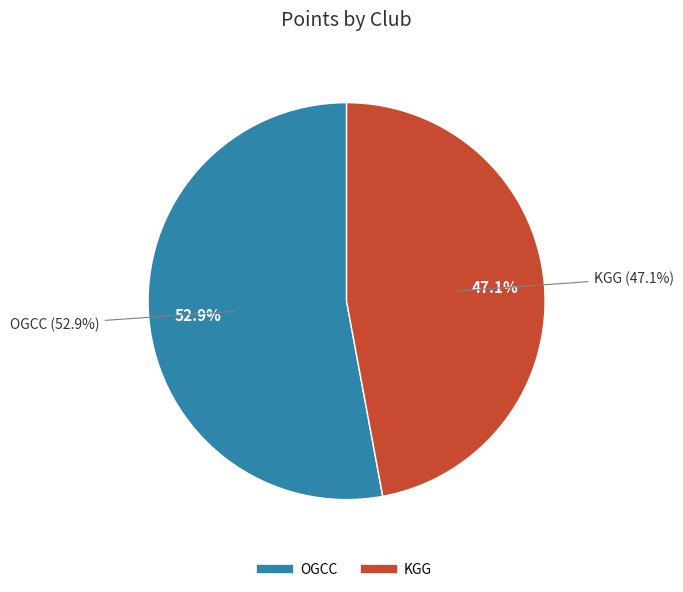

Is it true that KGG is 37% of the pie?

False